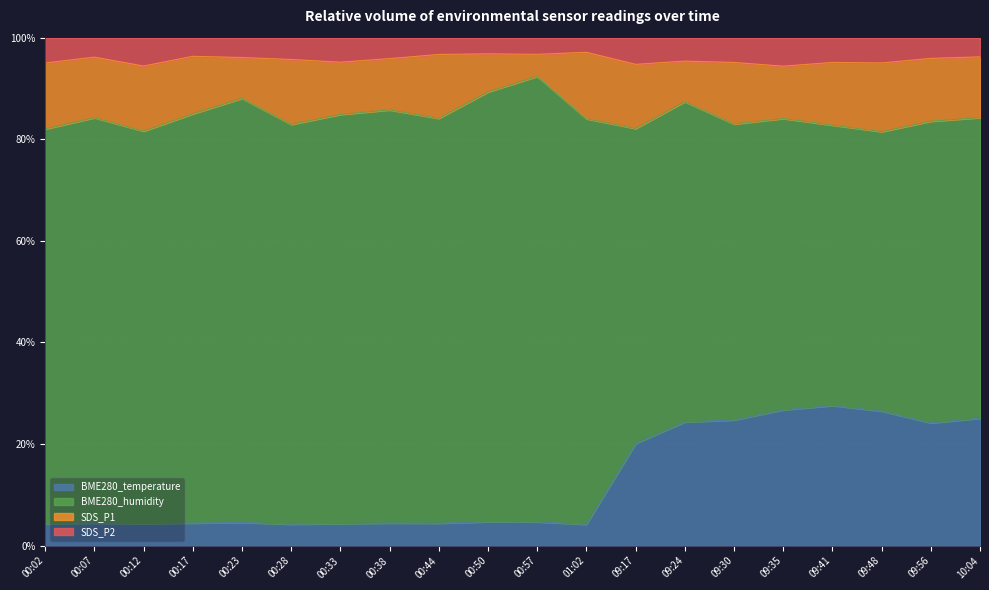

At which label is BME280_temperature closest to 15?

09:17